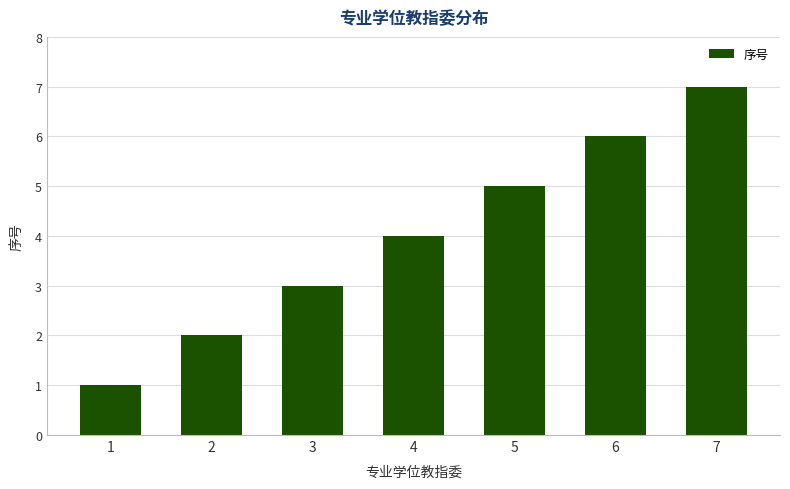

True or false: the data shows 5 at 5.

True